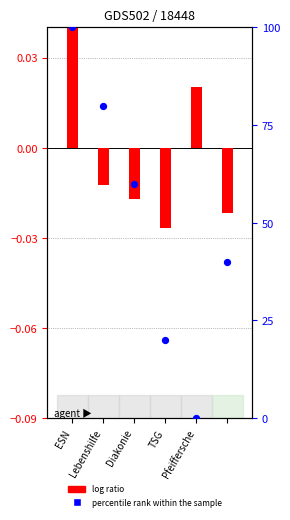

Is the value of percentile rank within the sample at ESN greater than the value of log ratio at ESN?

Yes